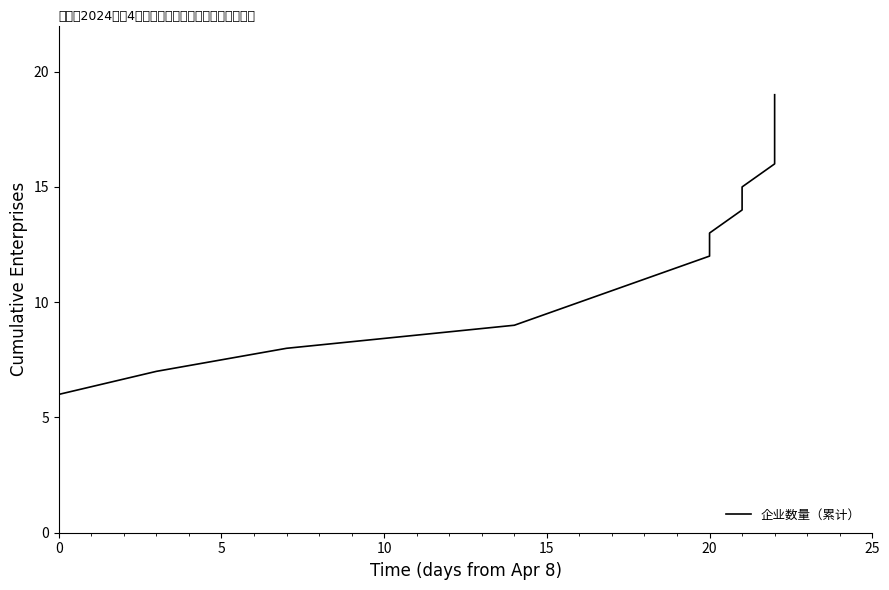

Is this an area chart (filled region under the line)?

No